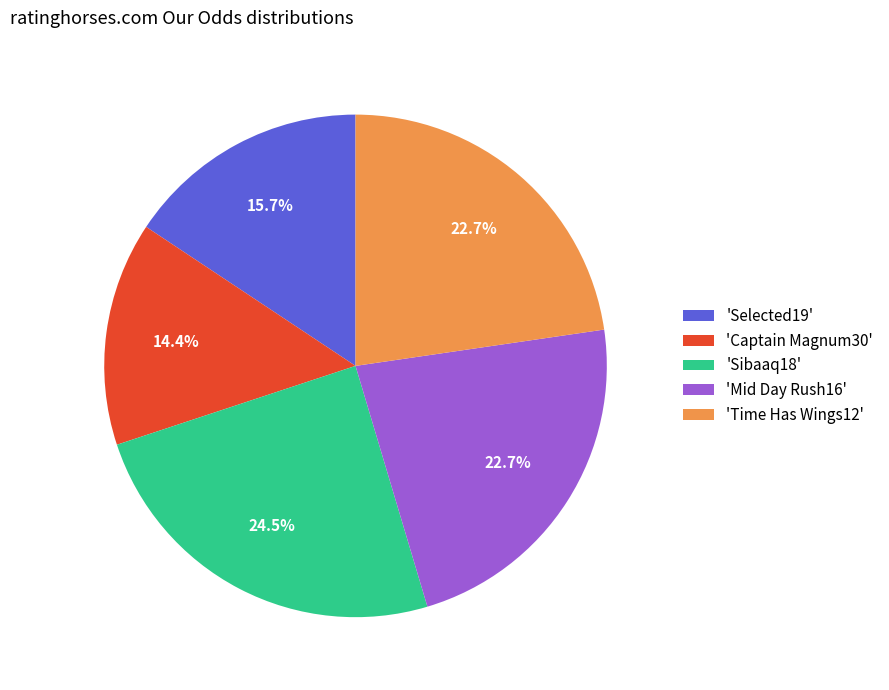

Is the sum of 'Mid Day Rush16' and 'Captain Magnum30' greater than half?

No